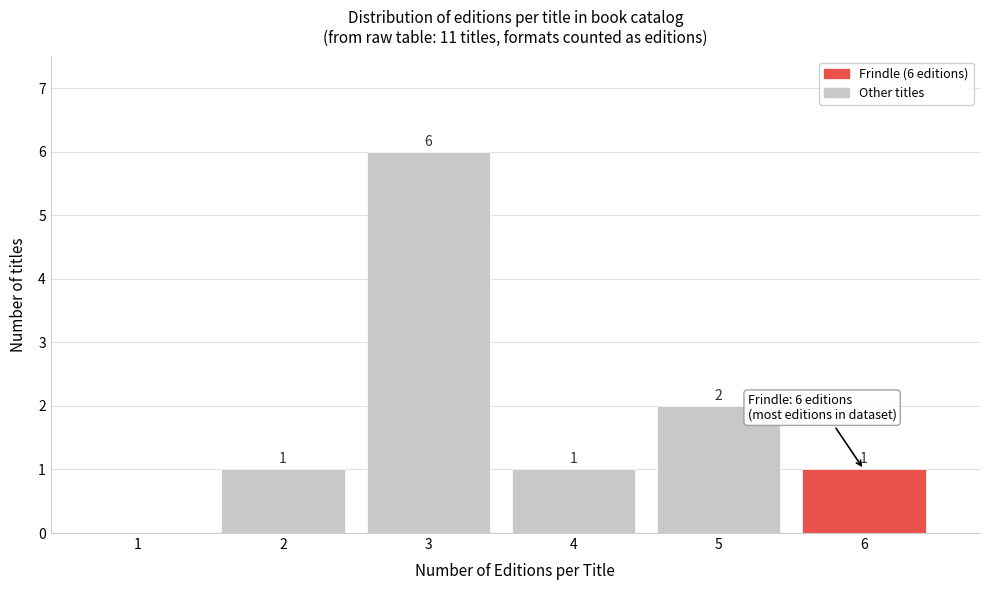

Reading left to right, list all the values displayed in this chart.

1=0	2=1	3=6	4=1	5=2	6=1